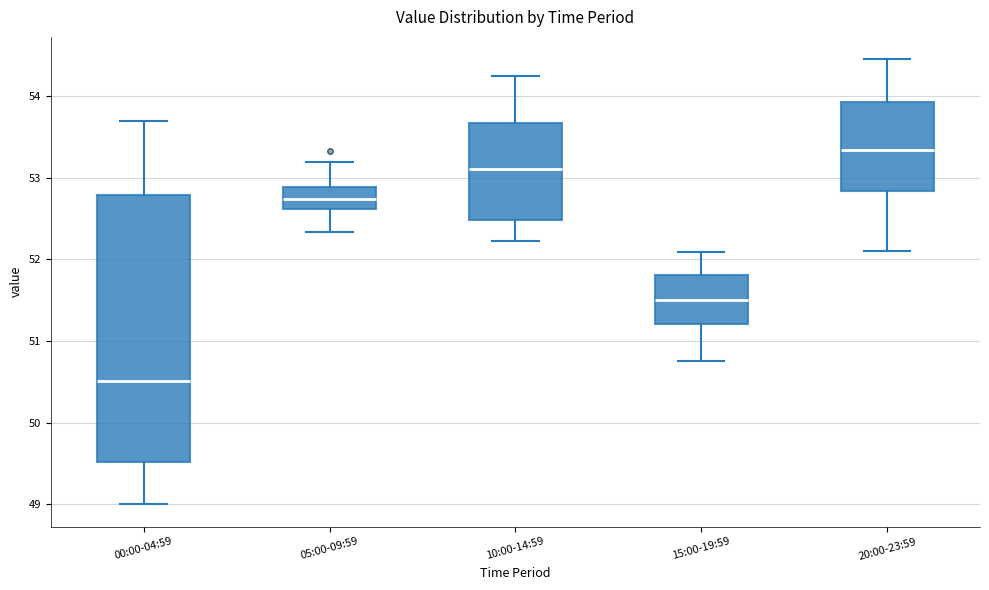

Reading left to right, transcribe this box plot: for each box, give where its median line is, the range the box spans, and where its two whiskers end, as read against the y-axis. The values are not printed on the chart, so give them approximately, as read against the axis.

00:00-04:59: median 50.5, box 49.5 to 52.8, whiskers 49.0 to 53.7
05:00-09:59: median 52.7, box 52.6 to 52.9, whiskers 52.3 to 53.2
10:00-14:59: median 53.1, box 52.5 to 53.7, whiskers 52.2 to 54.2
15:00-19:59: median 51.5, box 51.2 to 51.8, whiskers 50.8 to 52.1
20:00-23:59: median 53.3, box 52.8 to 53.9, whiskers 52.1 to 54.5